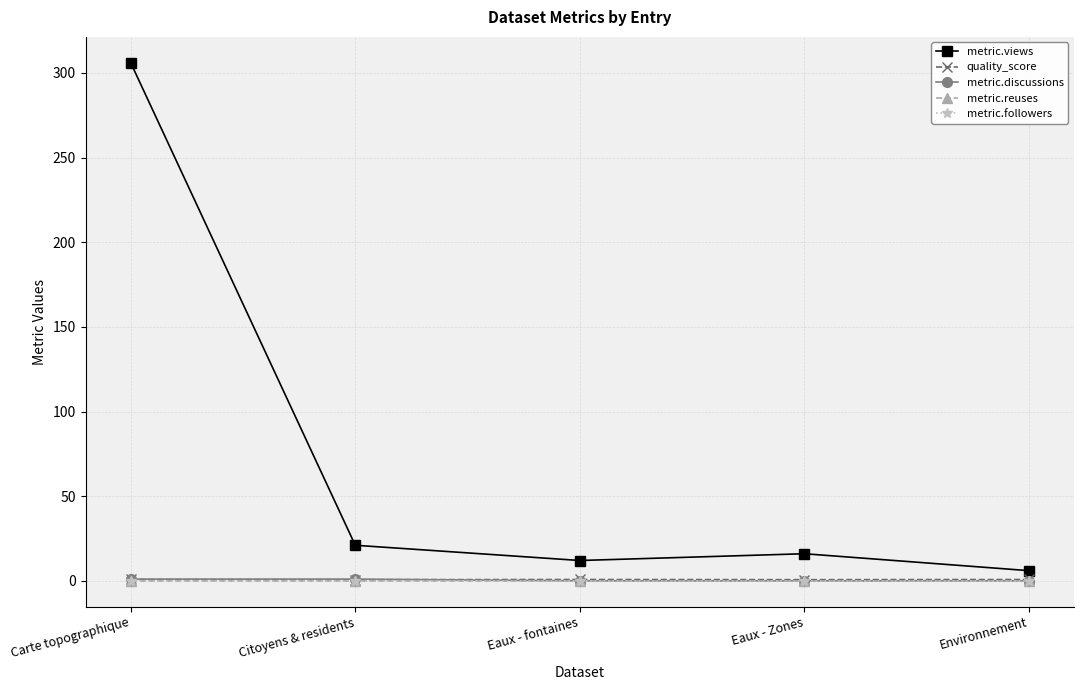

Is this an area chart (filled region under the line)?

No